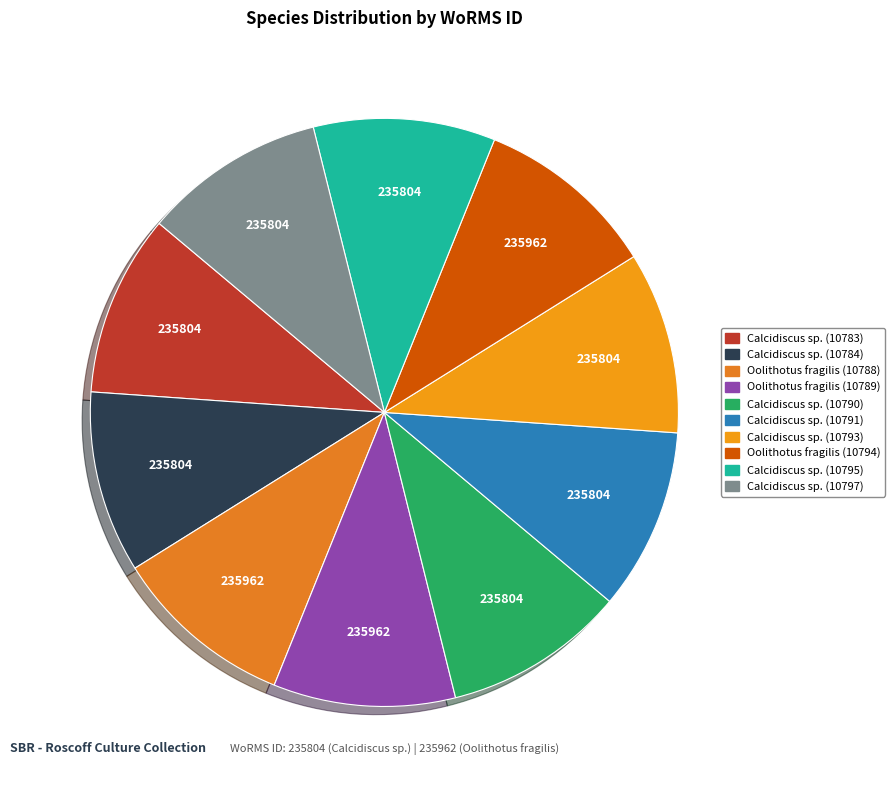

How many slices are in this pie chart?

10